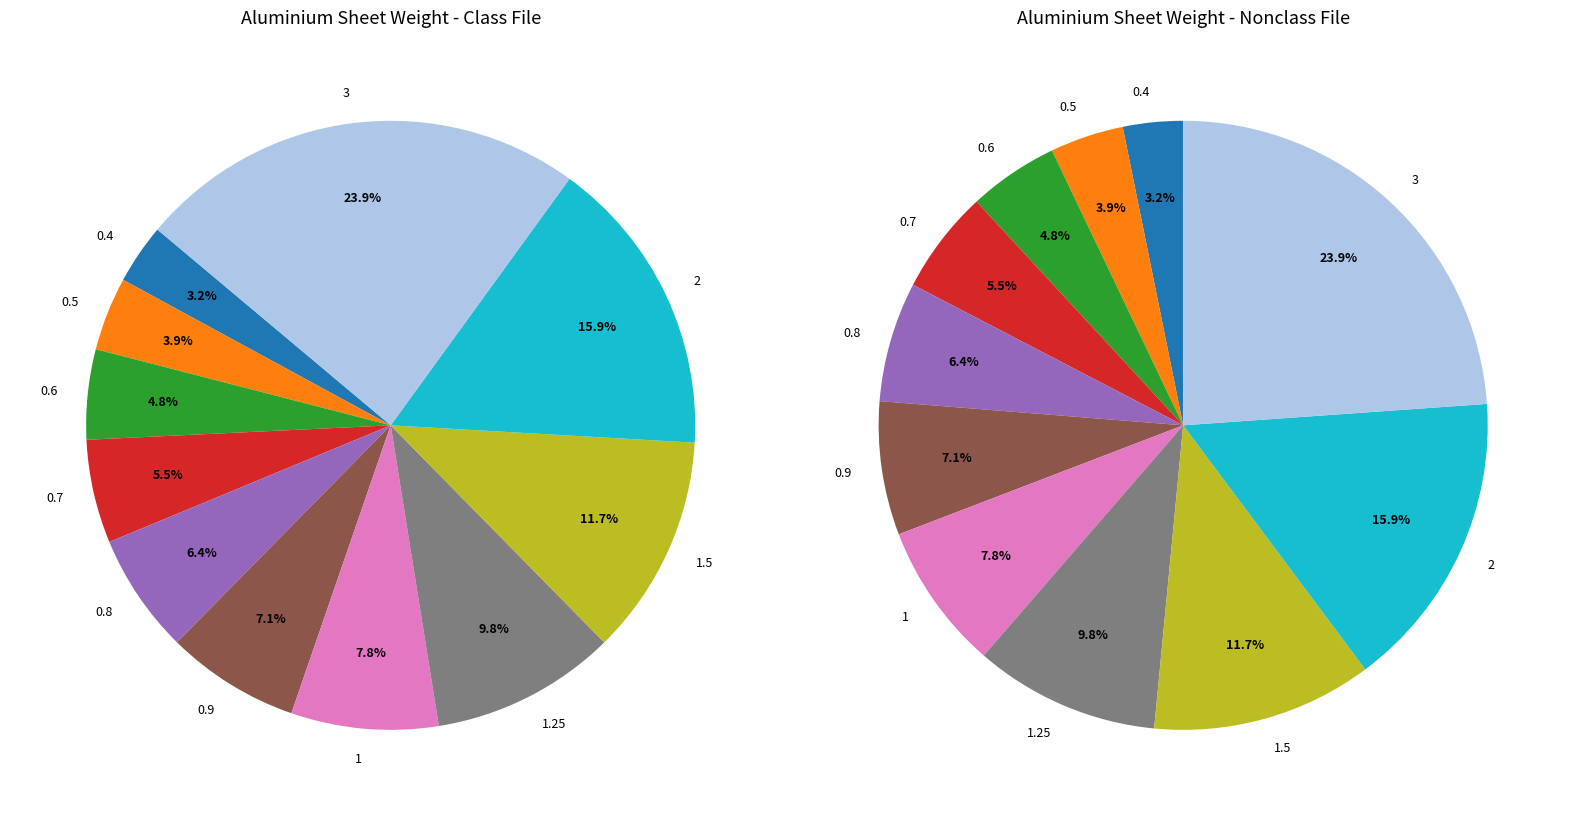

Which category has the biggest portion of the pie?

3